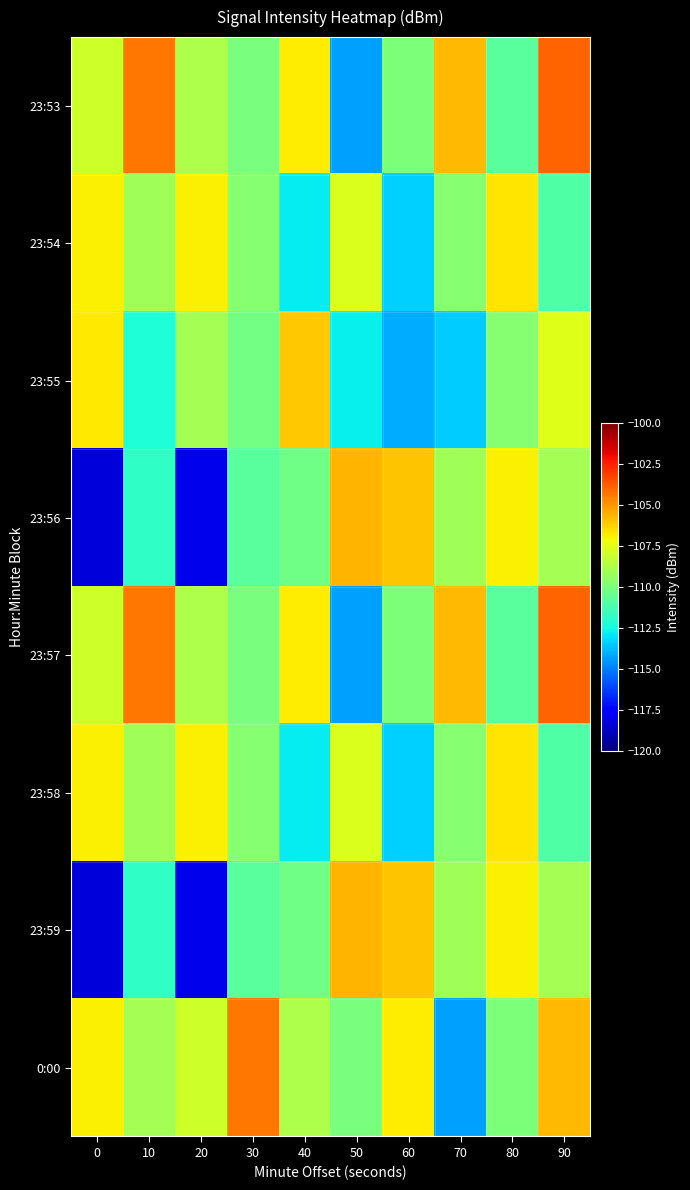

How many categories are shown in the chart?

10